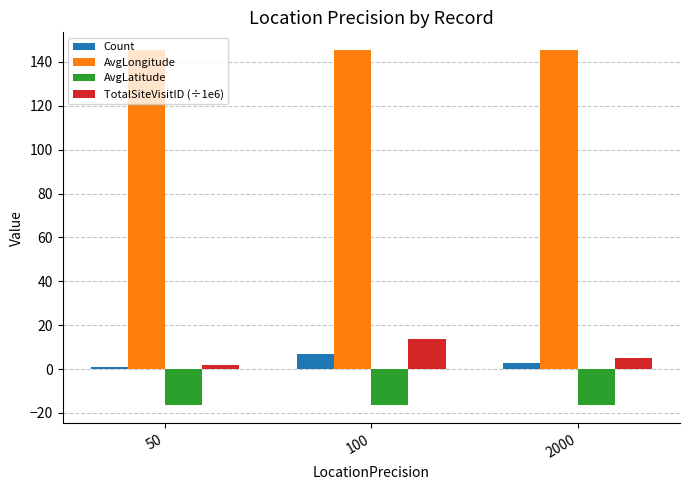

How many bars are there in each group?

4